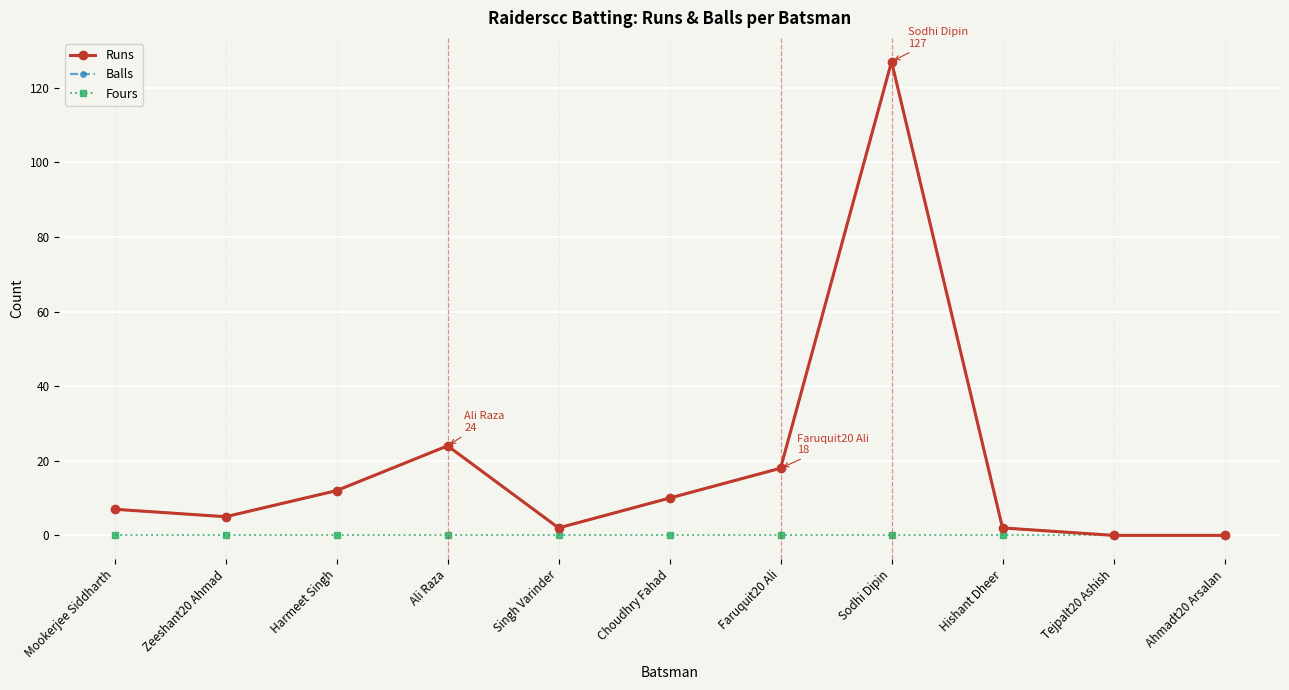

At which category is the sum across all series the highest?

Sodhi Dipin